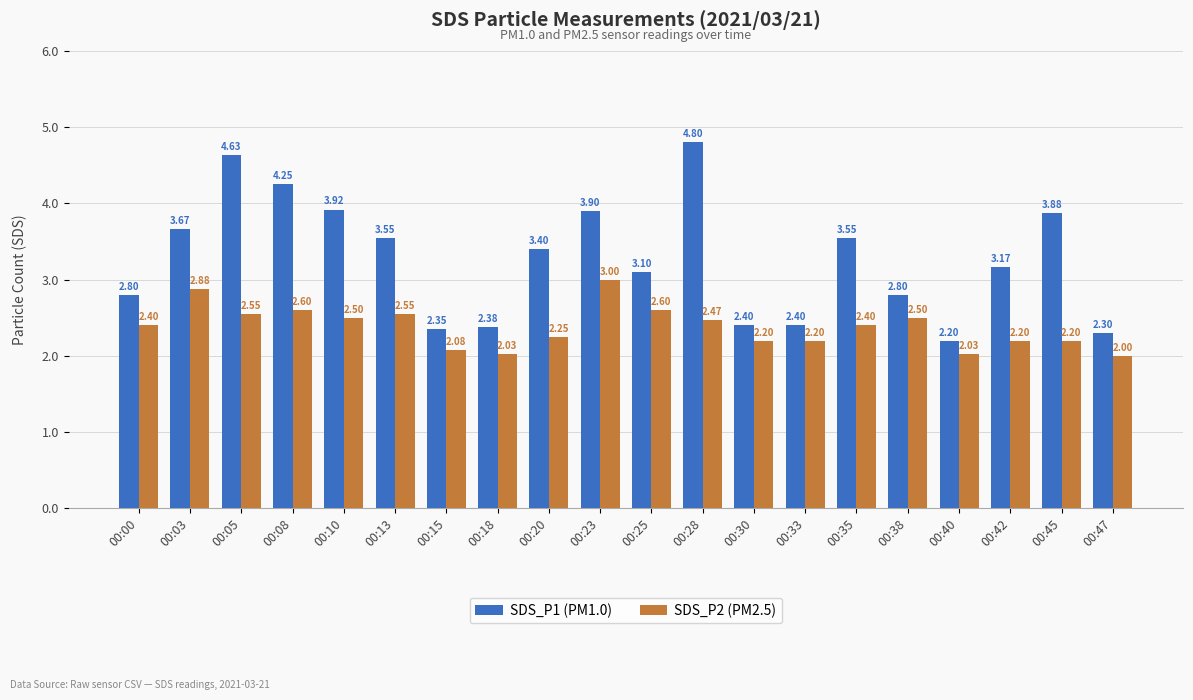

What are all the series names shown in the legend?

SDS_P1 (PM1.0), SDS_P2 (PM2.5)